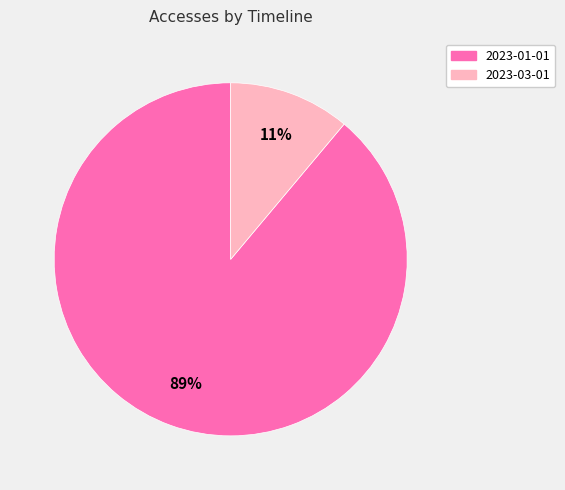

Is there a majority slice in this chart?

Yes